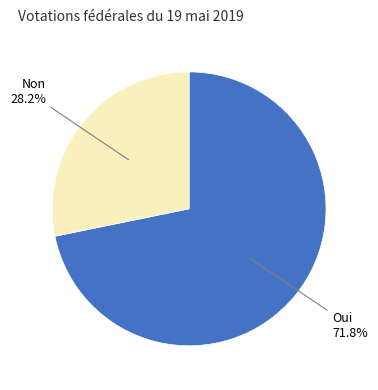

Does any single category account for the majority?

Yes